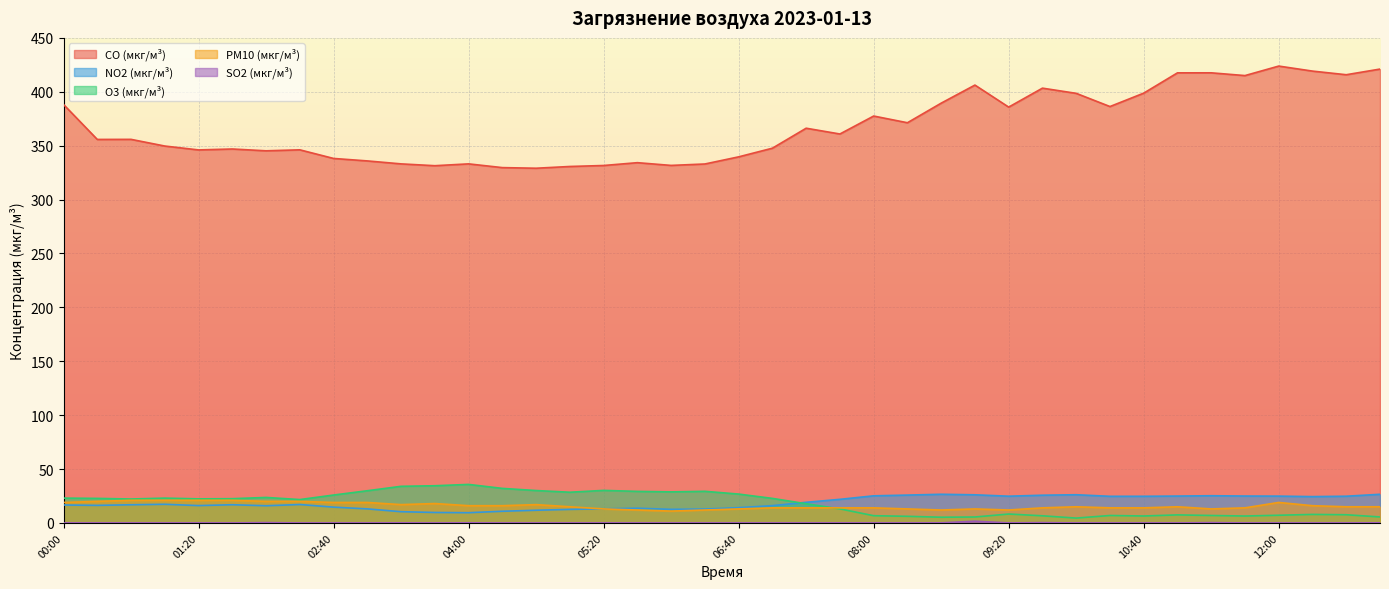

What are all the series names shown in the legend?

CO (мкг/м³), NO2 (мкг/м³), O3 (мкг/м³), PM10 (мкг/м³), SO2 (мкг/м³)